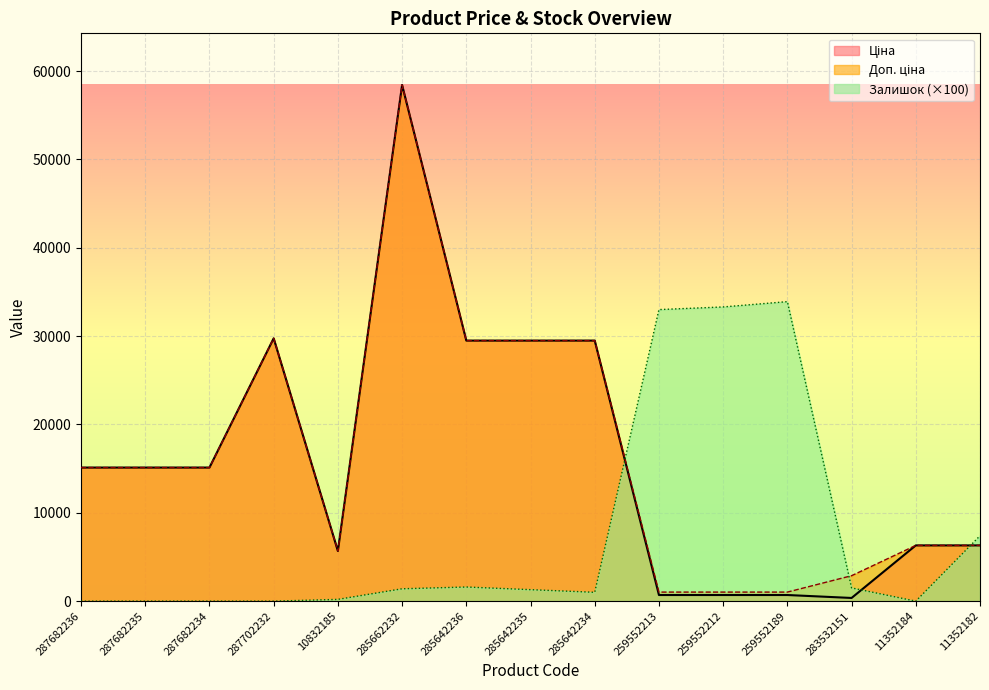

At which label does Ціна reach its minimum?

283532151